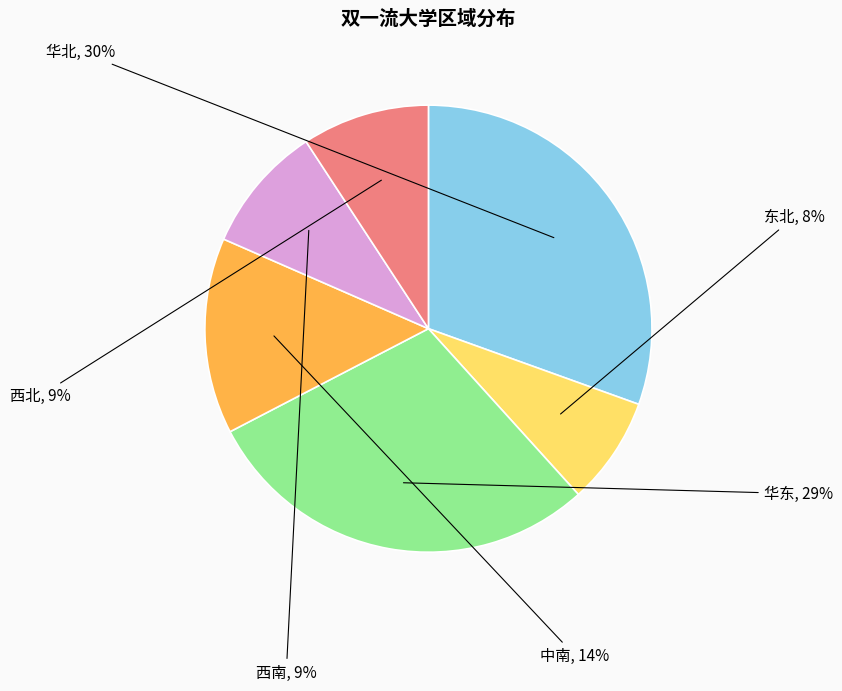

How many slices are in this pie chart?

6